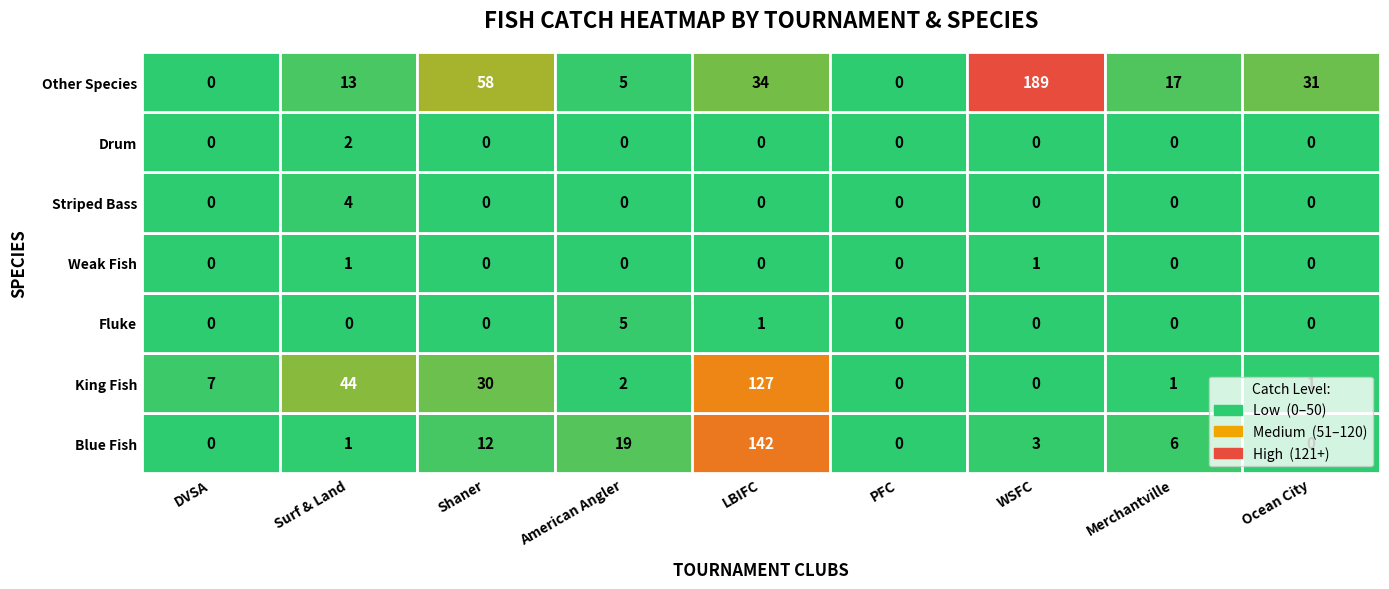

Rank the series at 0 from lowest to highest value.

Blue Fish, Fluke, Weak Fish, Striped Bass, Drum, Other Species, King Fish